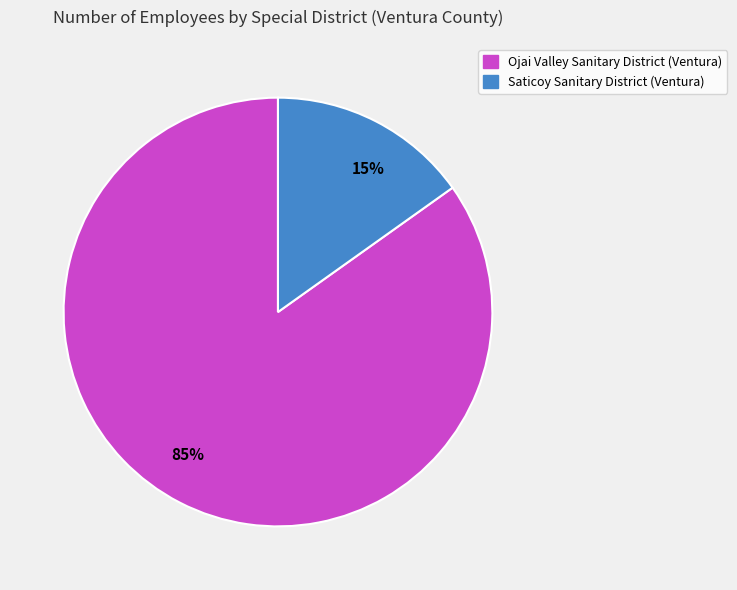

Rank the categories by value from lowest to highest.

15%, 85%